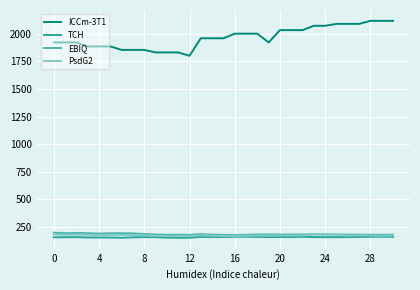

How many values in the EBIQ series exceed 182?

19